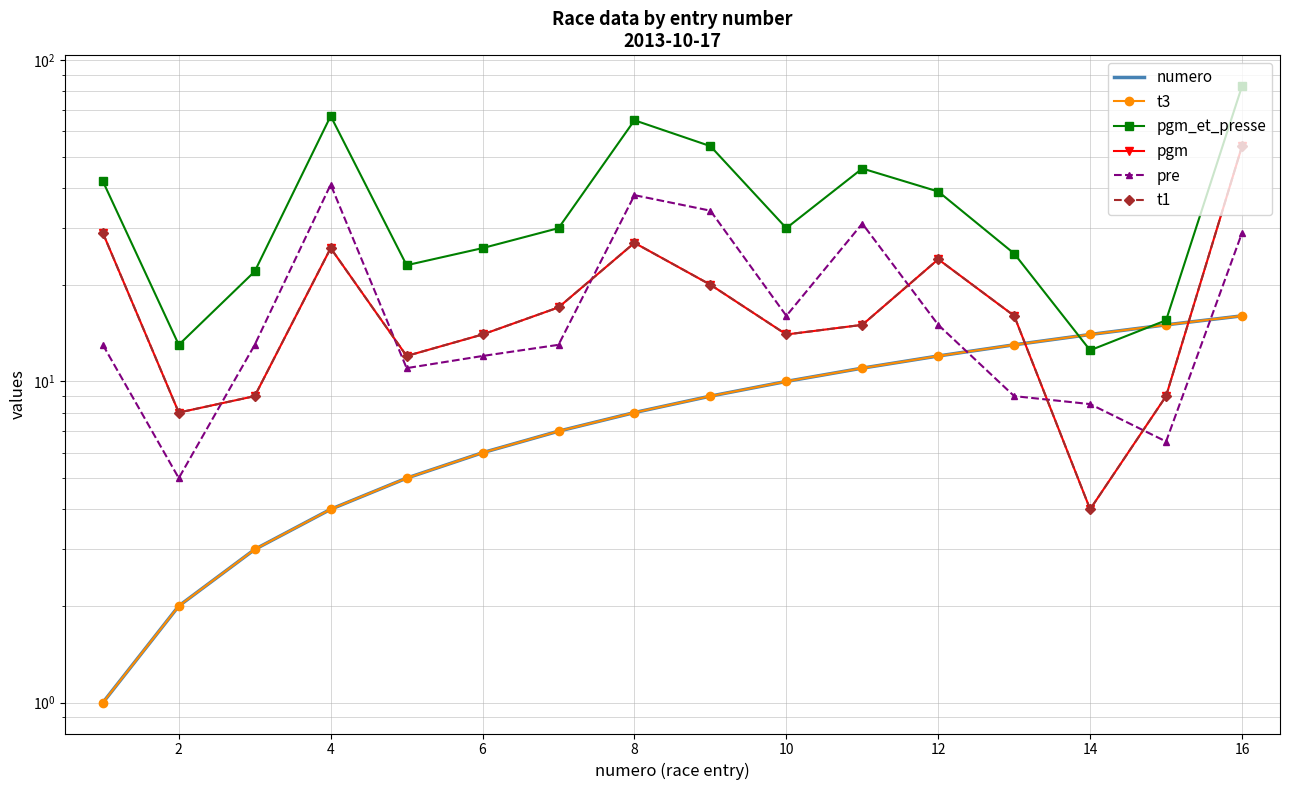

What is the average value of the pgm series?

18.6